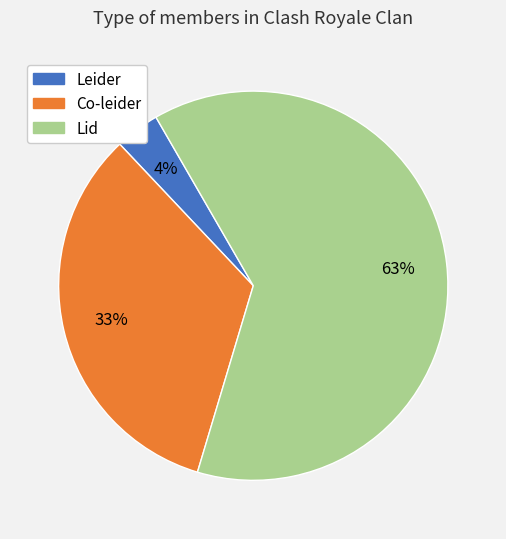

Rank the categories by value from lowest to highest.

Leider, Co-leider, Lid